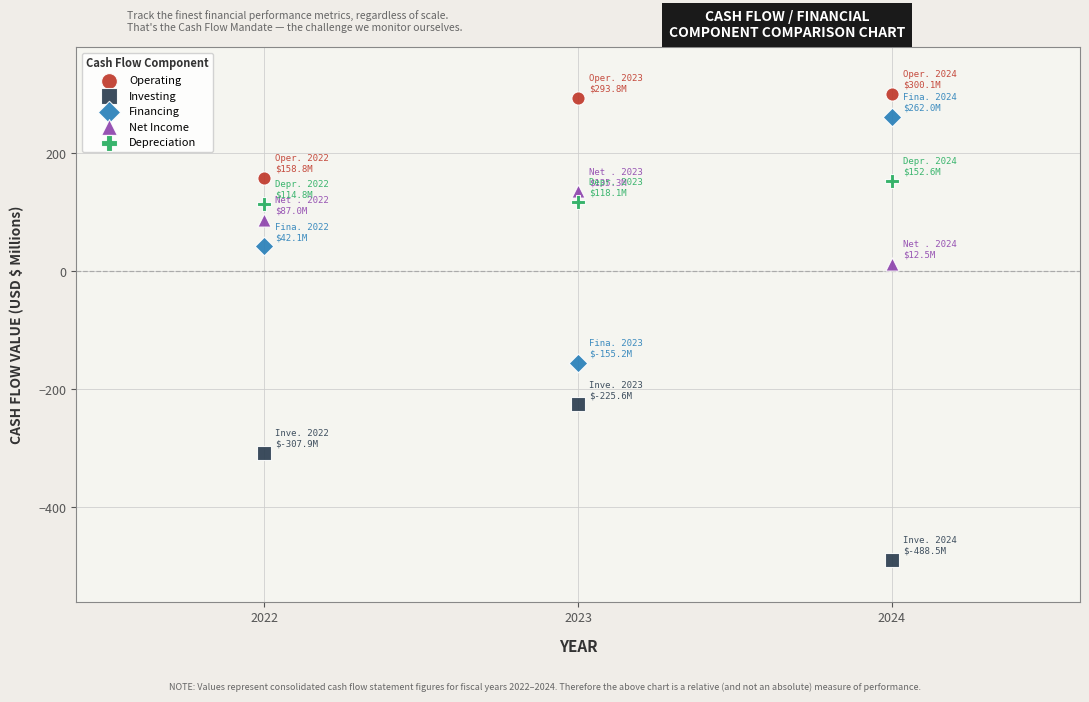

Which series contains the lowest Y value?

Investing